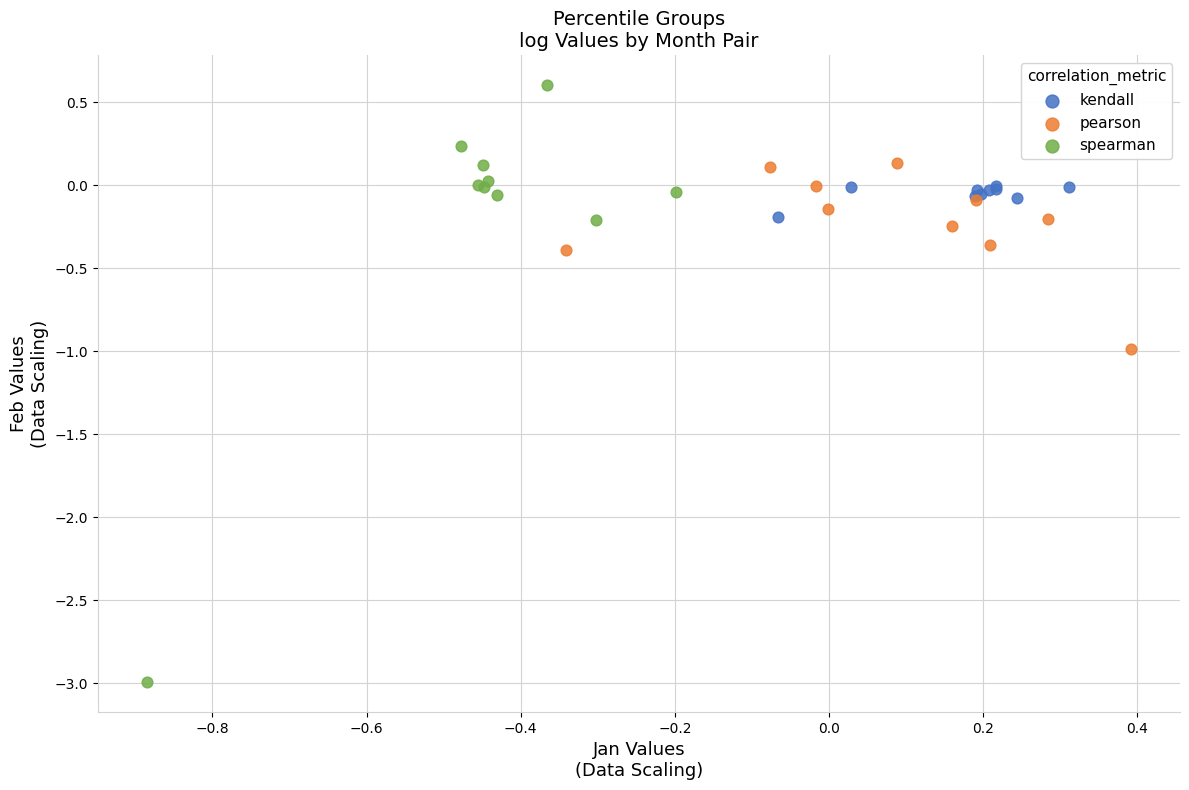

Which series contains the highest Y value?

spearman